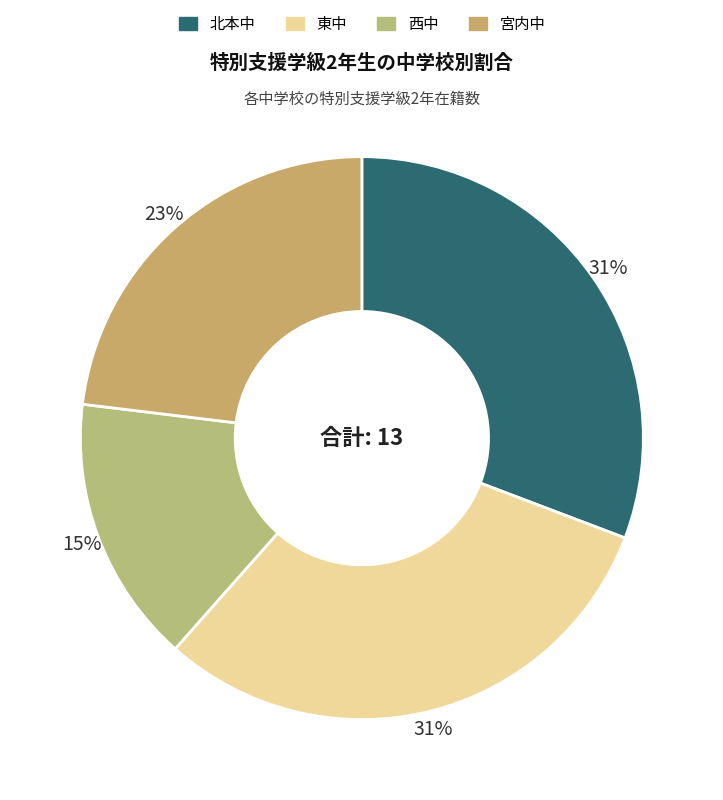

How many slices are in this pie chart?

4